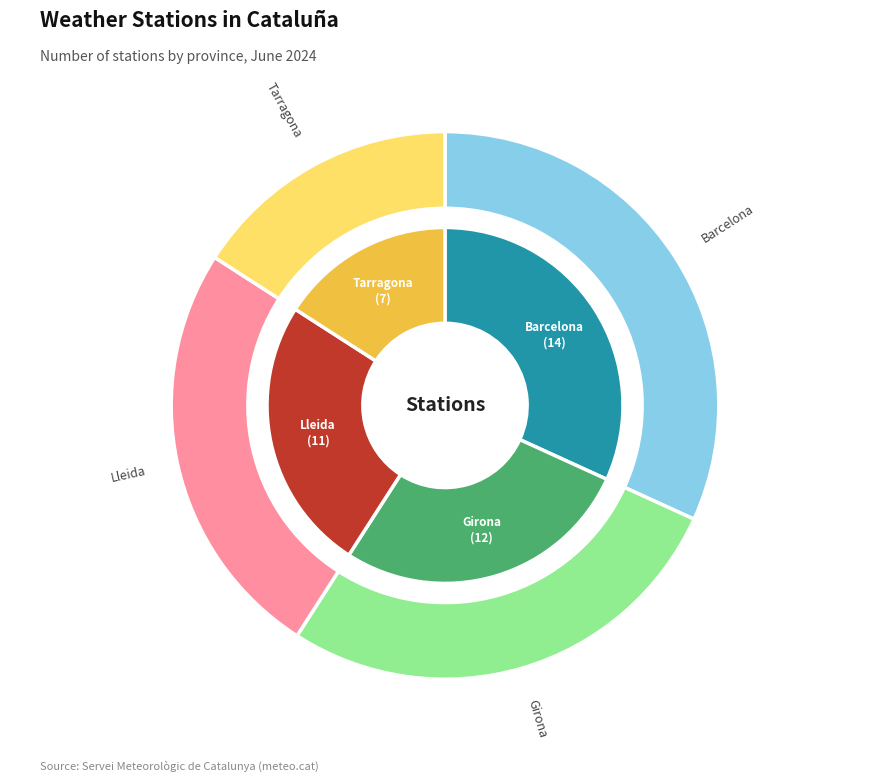

To the nearest percent, what portion does Barcelona represent?

32%